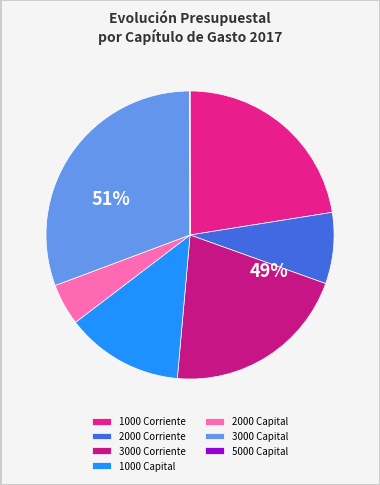

To the nearest percent, what is the combined percentage of 3000 Corriente and 5000 Capital?

21%